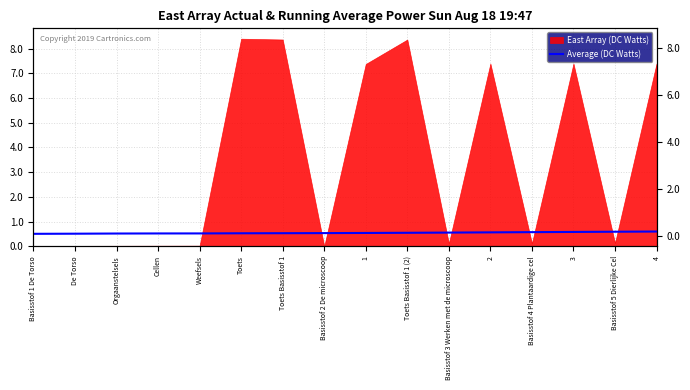

True or false: the data has more than 1 interior local peaks.

False